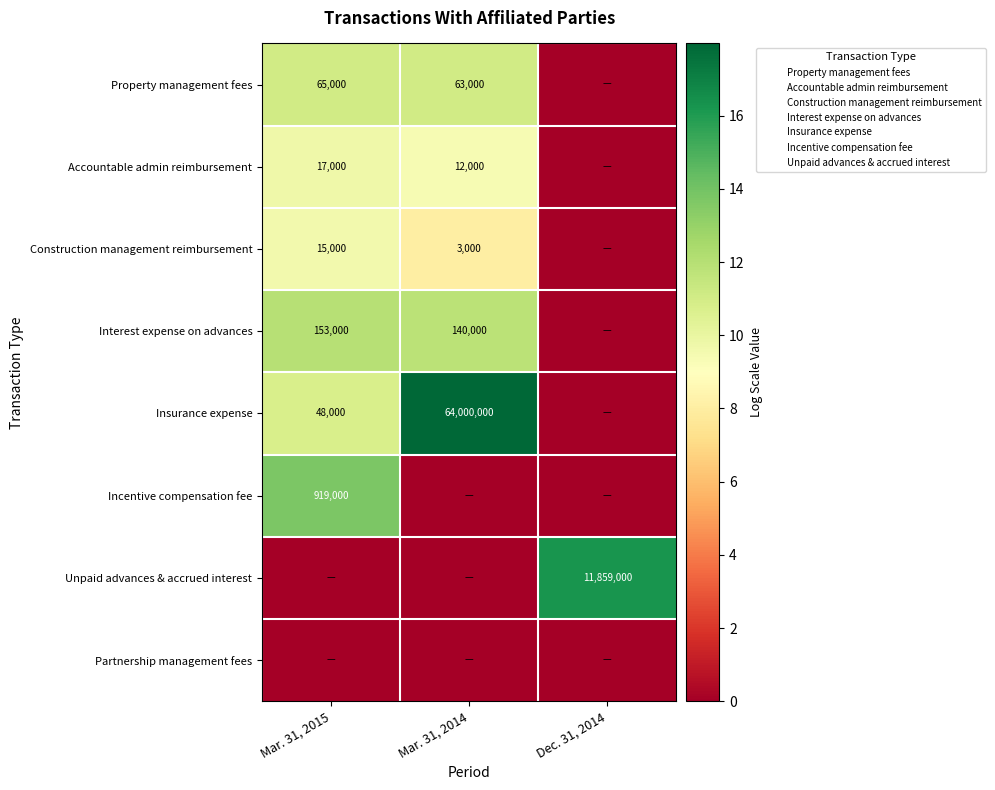

Is it true that Incentive compensation fee equals 220933 at Mar. 31, 2015?

False